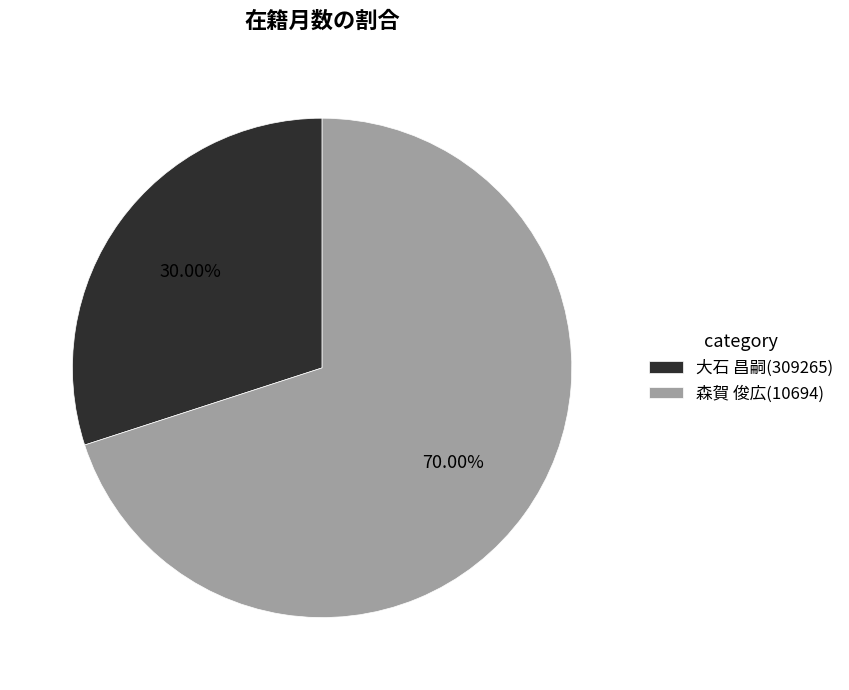

Between 大石 昌嗣(309265) and 森賀 俊広(10694), which is larger?

森賀 俊広(10694)